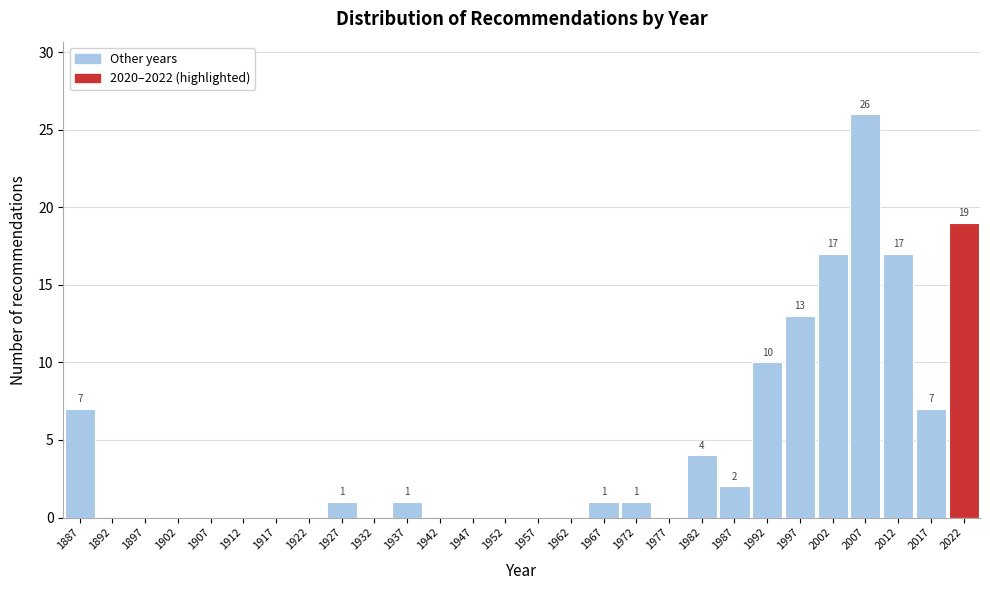

Over which range of the x-axis is the bar tallest?

2004.5 to 2009.5